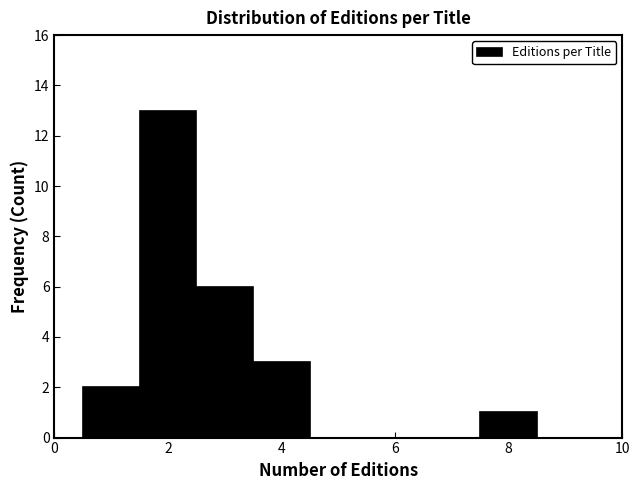

Which range on the x-axis has the tallest bar?

1.5 to 2.5